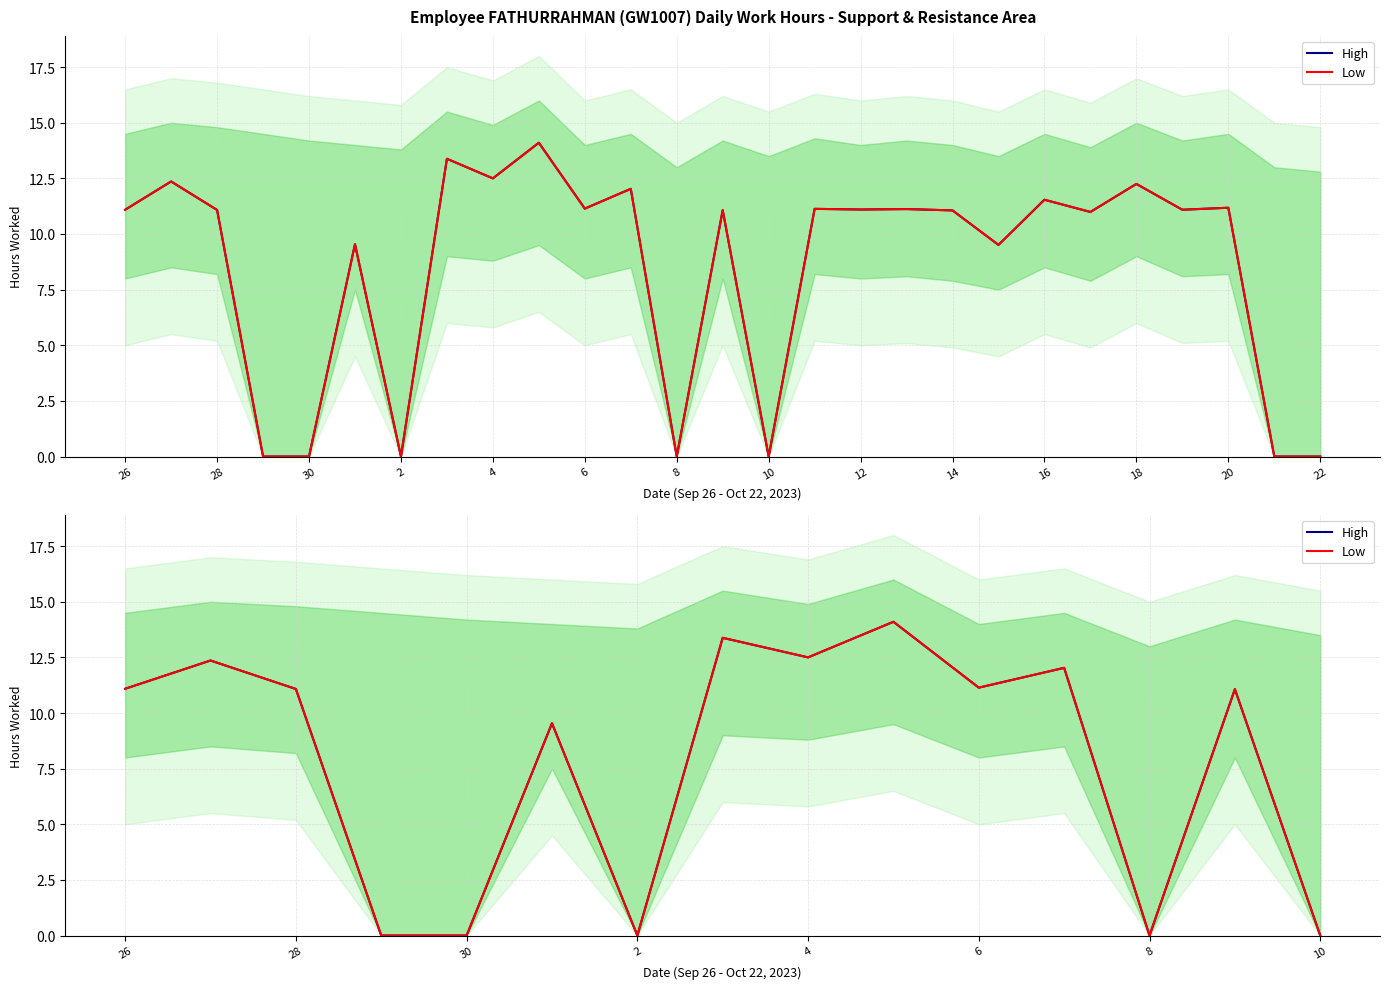

What are all the series names shown in the legend?

High, Low